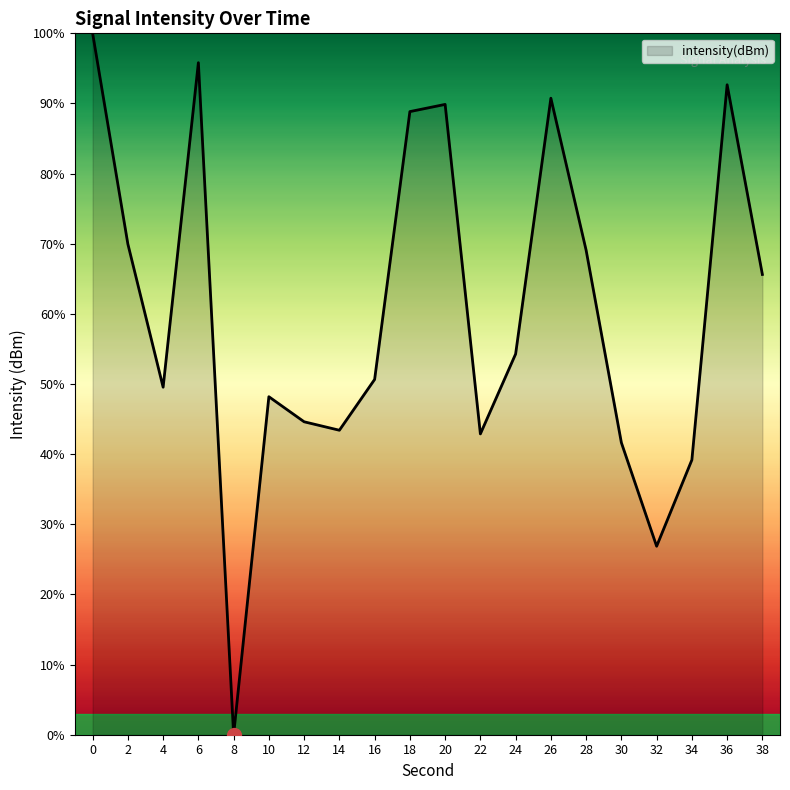

Approximately how many times larger is the value at 20 compared to 12?

2.0